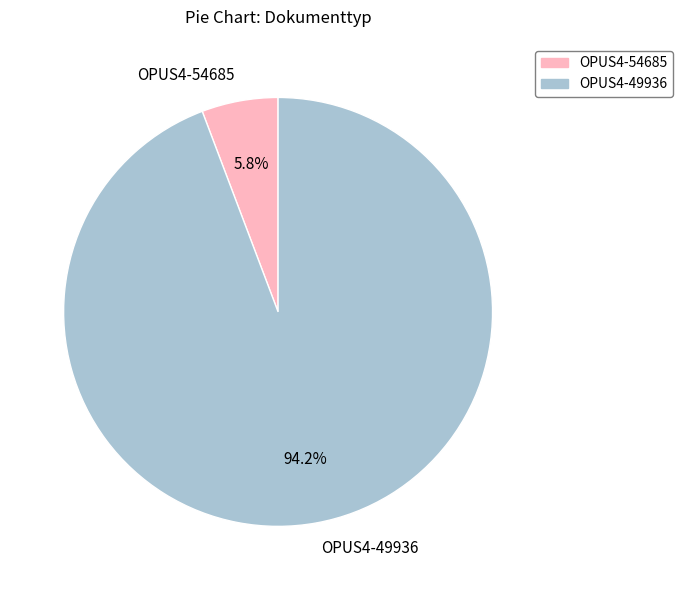

What is the total percentage of OPUS4-49936 and OPUS4-54685?

100.0%